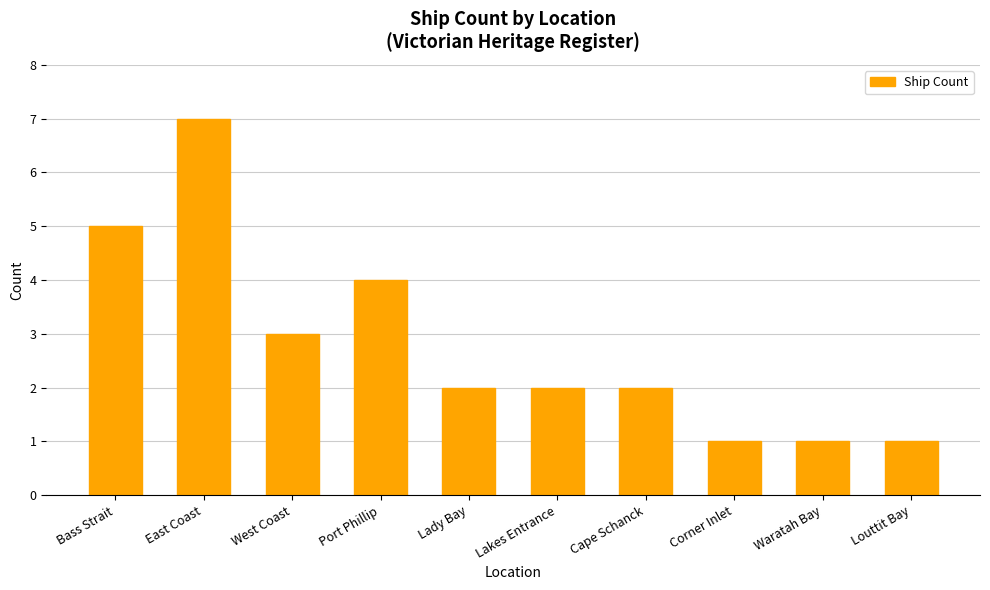

Are the bars horizontal?

No